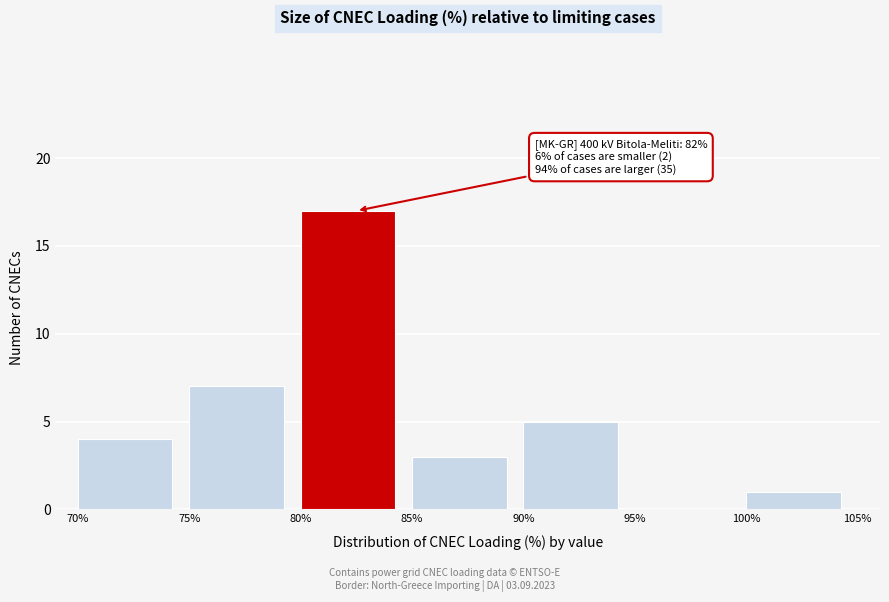

Which range on the x-axis has the tallest bar?

80% to 85%